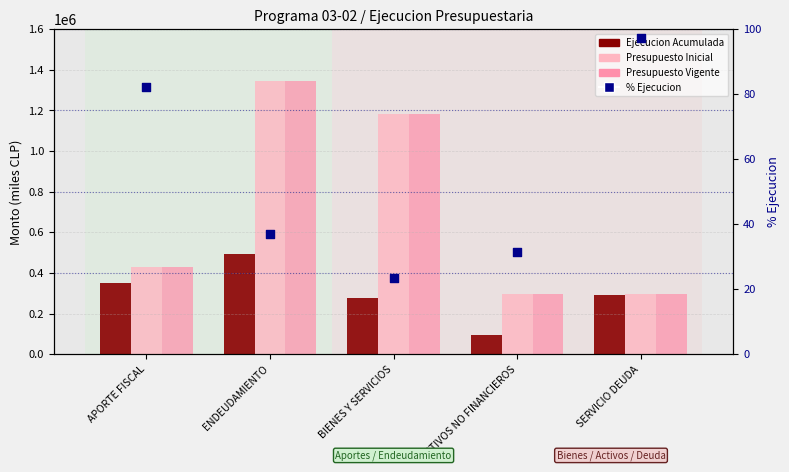

At how many categories does at least one series exceed 744147?

2